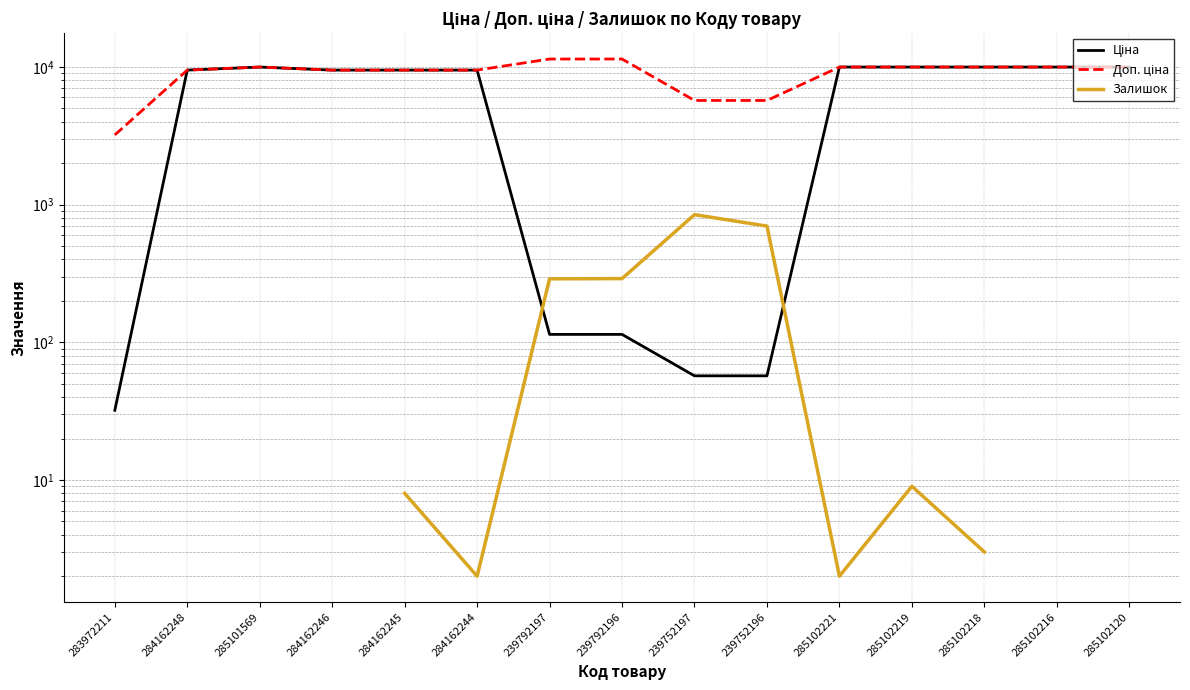

What is the difference between the maximum and minimum values in the Доп. ціна series?

8205.0